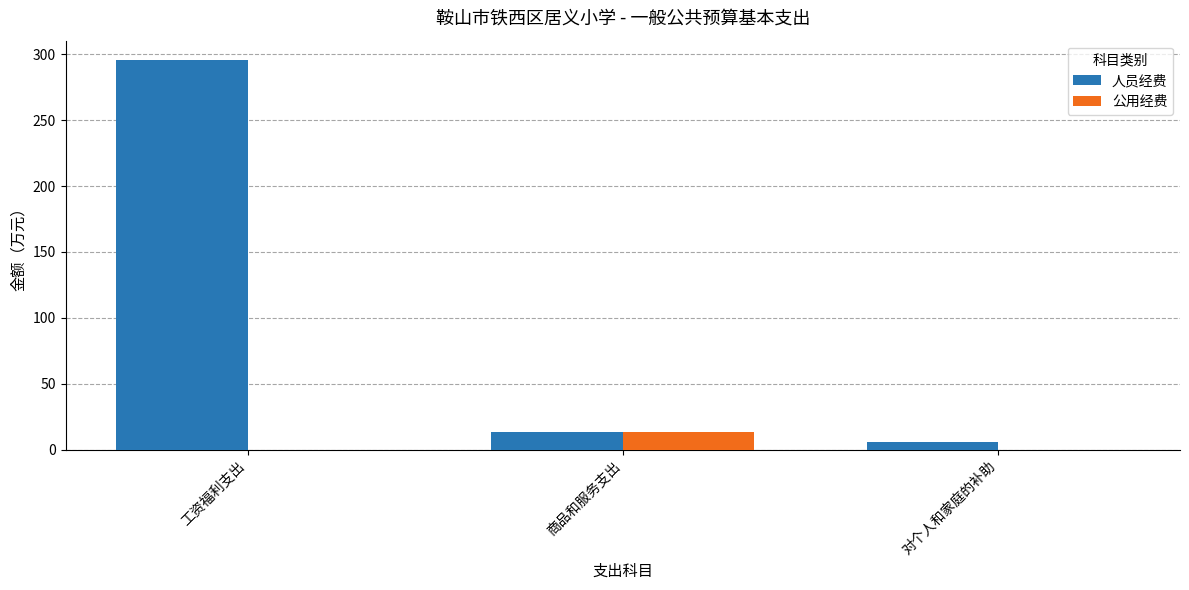

What is the maximum value shown in the chart?

295.6